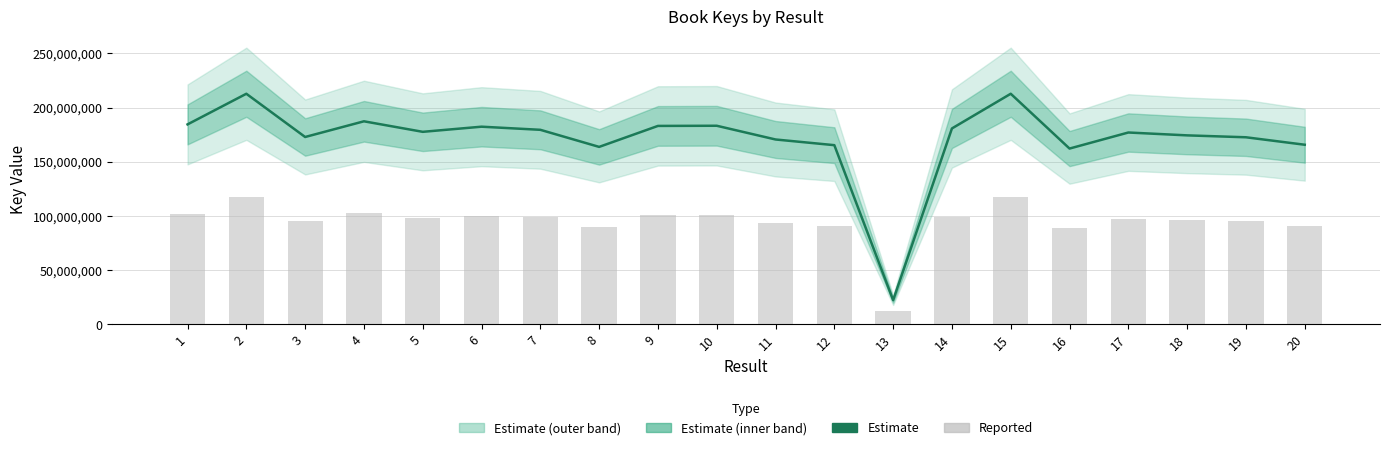

Are the bars grouped side by side (vs. stacked)?

Yes